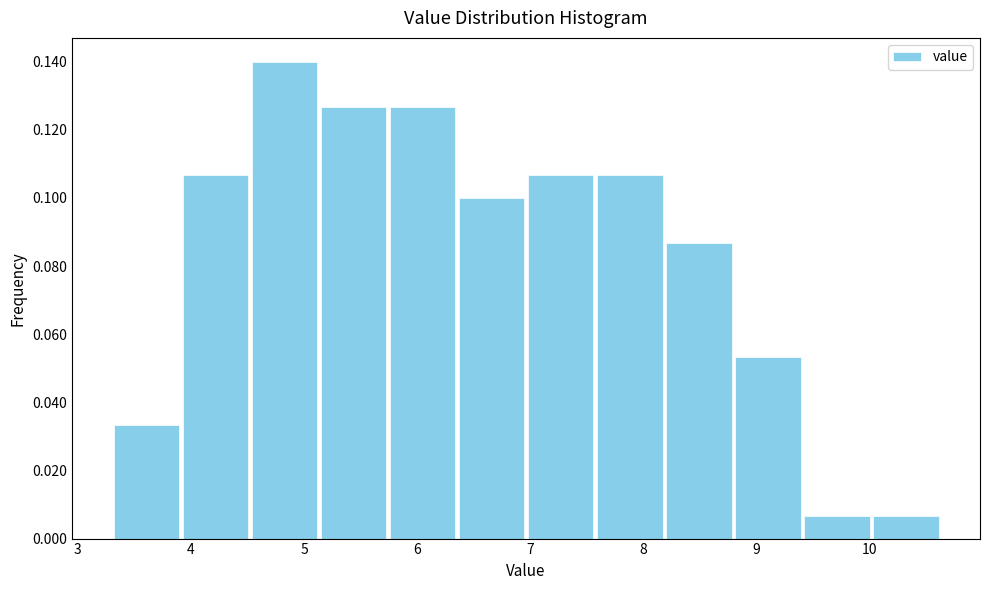

Reading left to right, transcribe this chart: for each bar, give the range it covers on the x-axis and its height. Neither the bar edges nor the heights are printed on the chart, so give them approximately, as read against the axes.

3.3 to 3.9: 0.034
3.9 to 4.5: 0.106
4.5 to 5.1: 0.140
5.1 to 5.7: 0.126
5.7 to 6.4: 0.126
6.4 to 7.0: 0.100
7.0 to 7.6: 0.106
7.6 to 8.2: 0.106
8.2 to 8.8: 0.086
8.8 to 9.4: 0.054
9.4 to 10.0: 0.006
10.0 to 10.6: 0.006